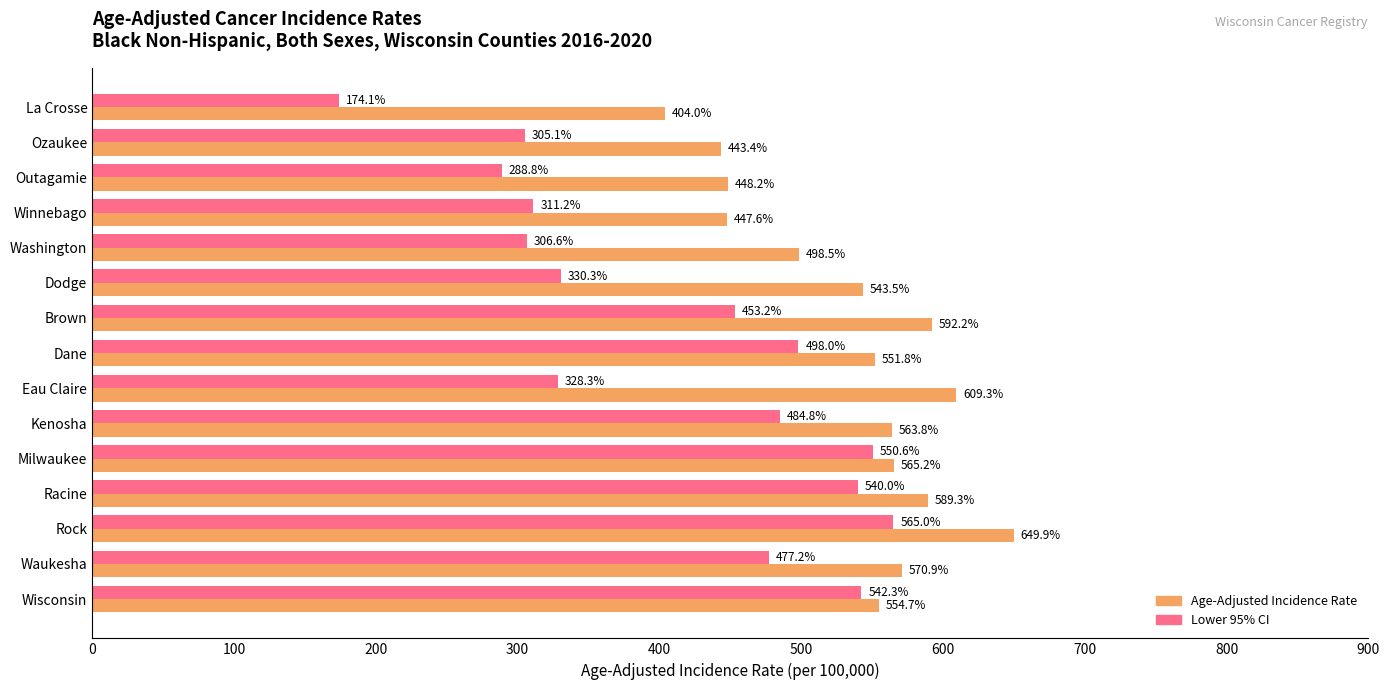

At which label does Lower 95% CI reach its minimum?

La Crosse